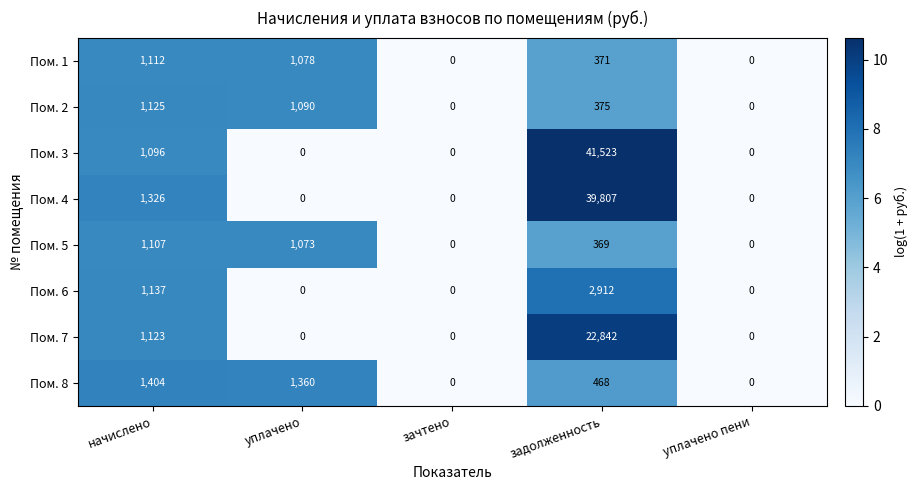

Where does the Пом. 8 series first go above 468?

начислено